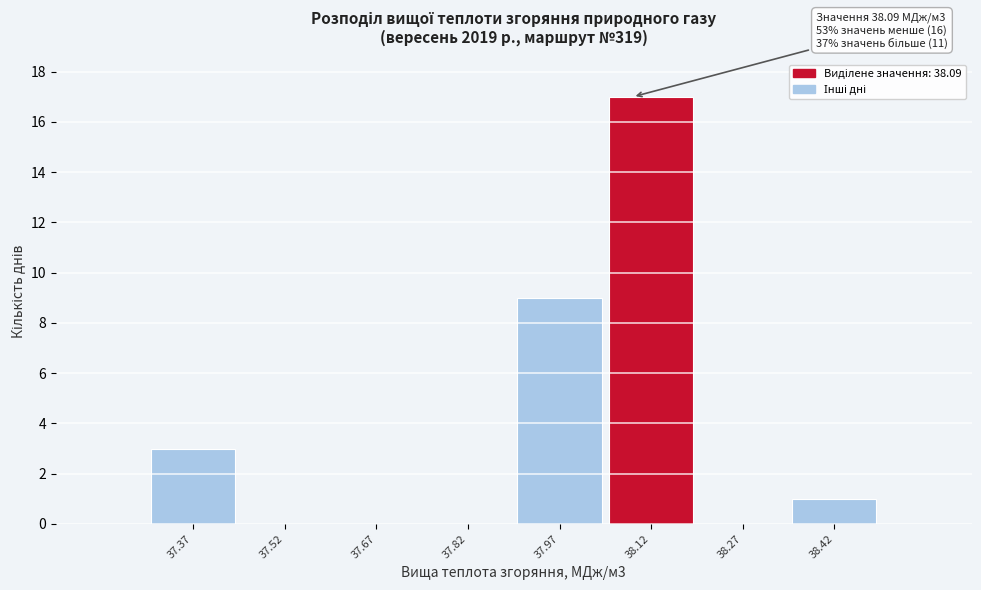

Which range on the x-axis has the tallest bar?

38.045 to 38.195